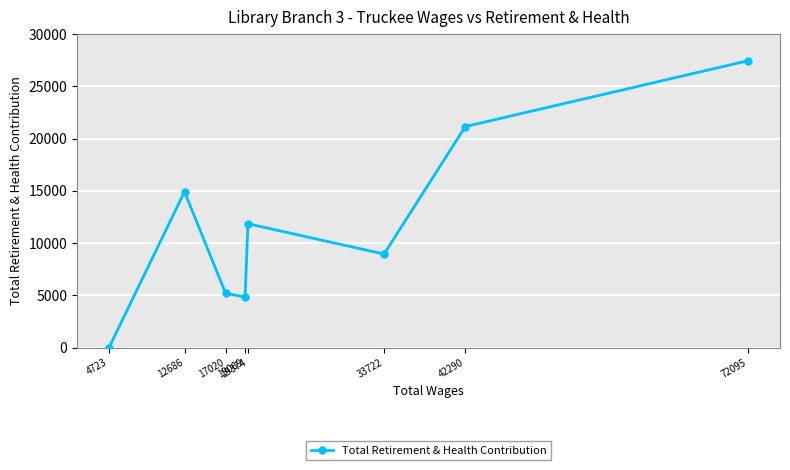

Approximately how many times larger is the value at 12686 compared to 42290?

0.7